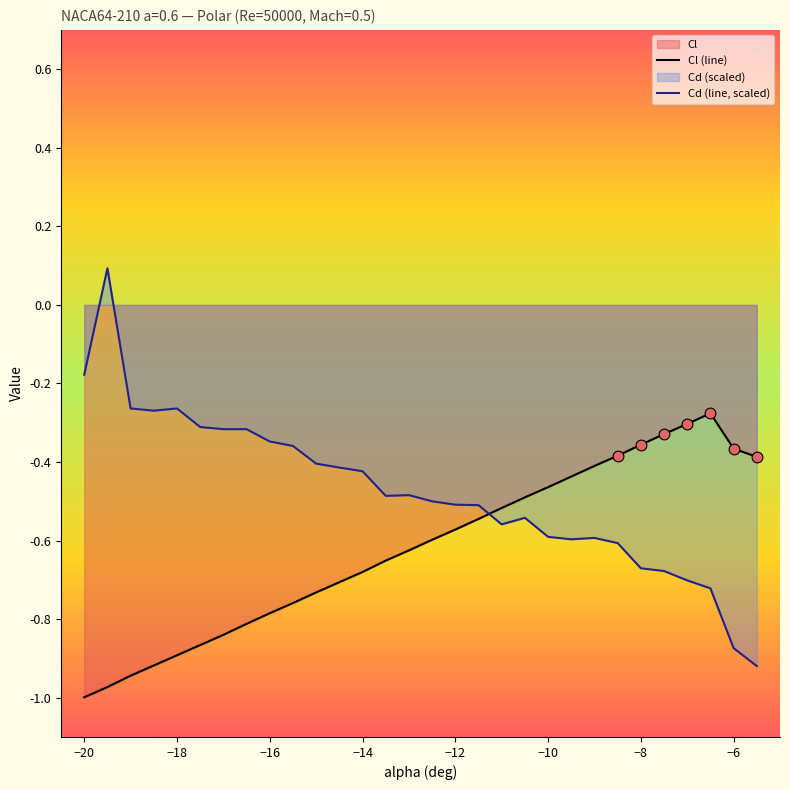

The Cl (line) series shows -1.0 at −20. True or false?

True